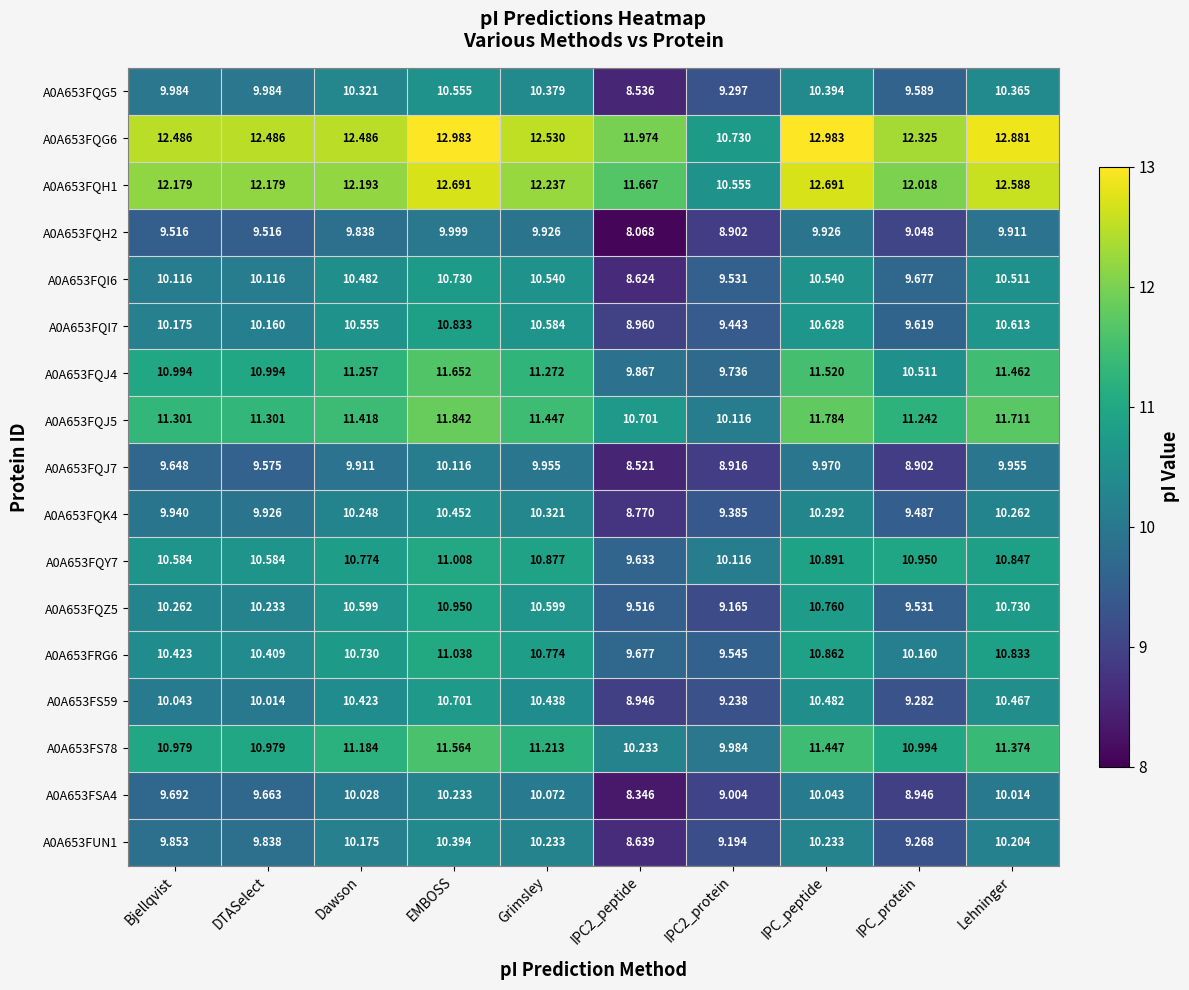

What is the spread (max minus min) of values at IPC2_protein?

1.8